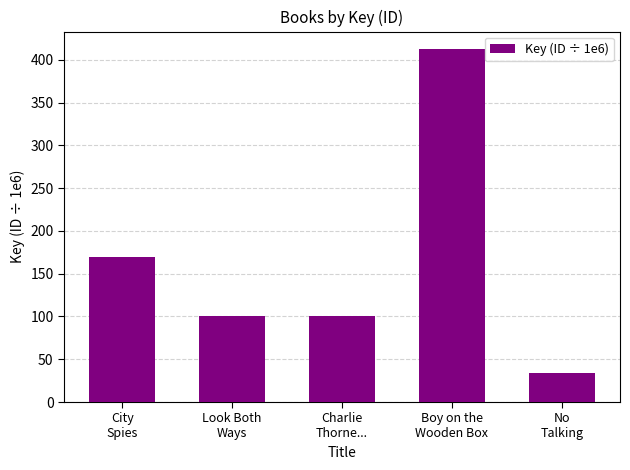

At which category does the chart reach its peak across all series?

Boy on the
Wooden Box